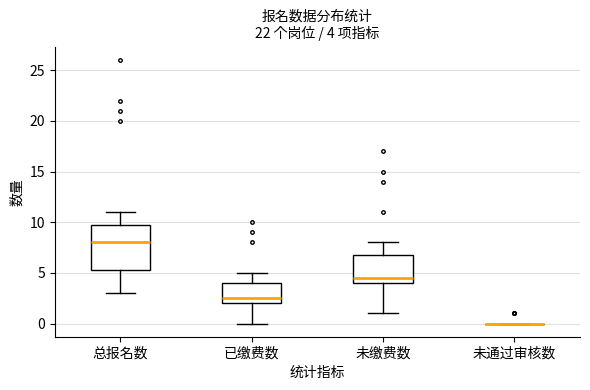

Which box is the tallest, from its lower edge to its upper edge?

总报名数